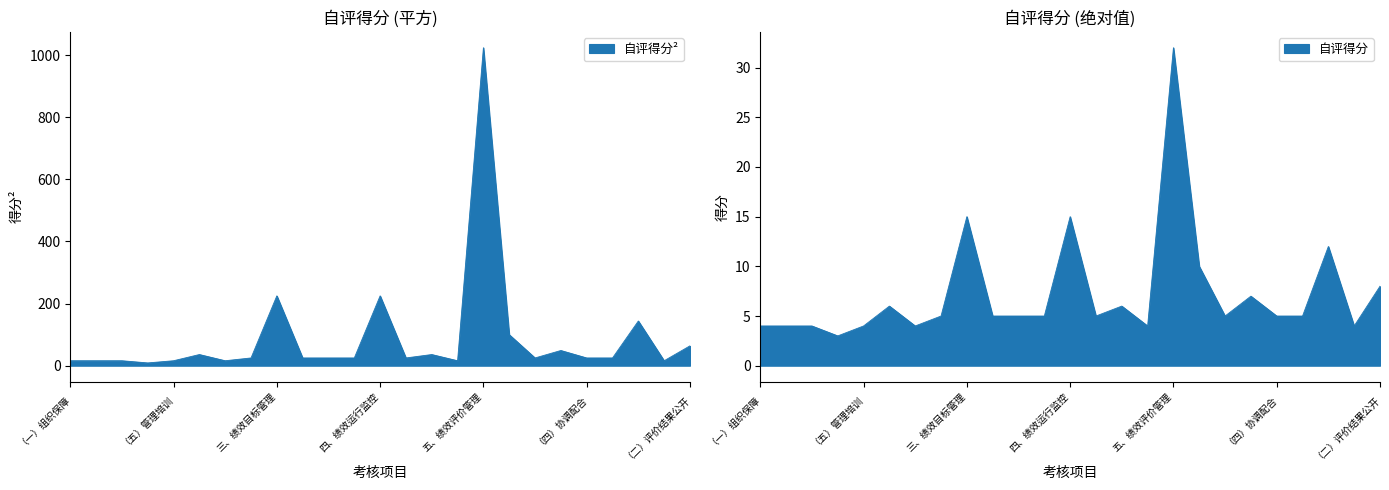

List the labels in order of value, smallest first.

（四）领导重视, （一）组织保障, （二）制度建设, （三）指标体系建设, （五）管理培训, （一）实施范围, （三）结果运用, （一）绩效目标公开, （二）结果应用, （一）编报时间, （二）管理规模, （三）编报质量, （一）管理规模, （二）评价报送, （四）协调配合, （五）结果应用, 二、事前绩效评估管理, （二）监控实施, （三）报告质量, （二）评价结果公开, （一）评价规模, 六、绩效信息公开, 三、绩效目标管理, 四、绩效运行监控, 五、绩效评价管理